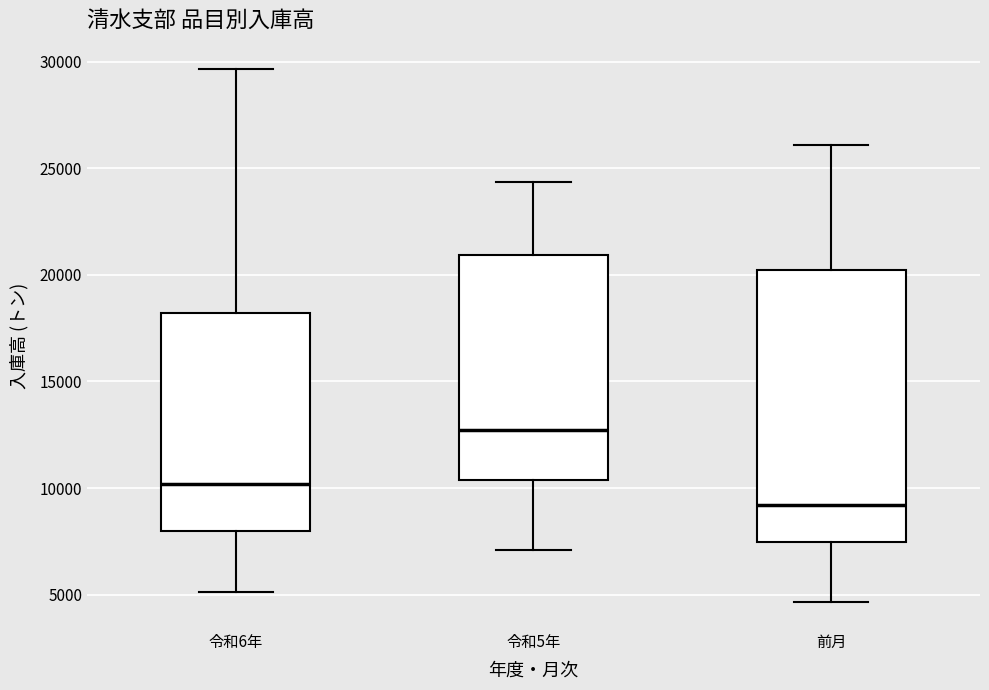

Reading left to right, transcribe this box plot: for each box, give where its median line is, the range the box spans, and where its two whiskers end, as read against the y-axis. The values are not printed on the chart, so give them approximately, as read against the axis.

令和6年: median 10000, box 8000 to 18000, whiskers 5000 to 29500
令和5年: median 12500, box 10500 to 21000, whiskers 7000 to 24500
前月: median 9000, box 7500 to 20000, whiskers 4500 to 26000